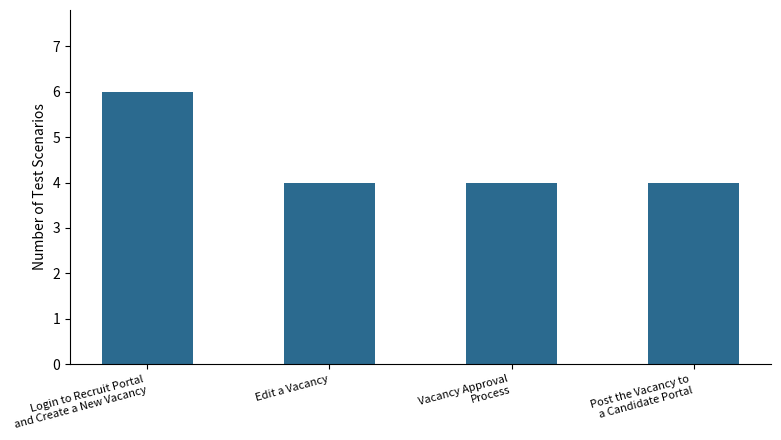

What is the minimum value shown in the chart?

4